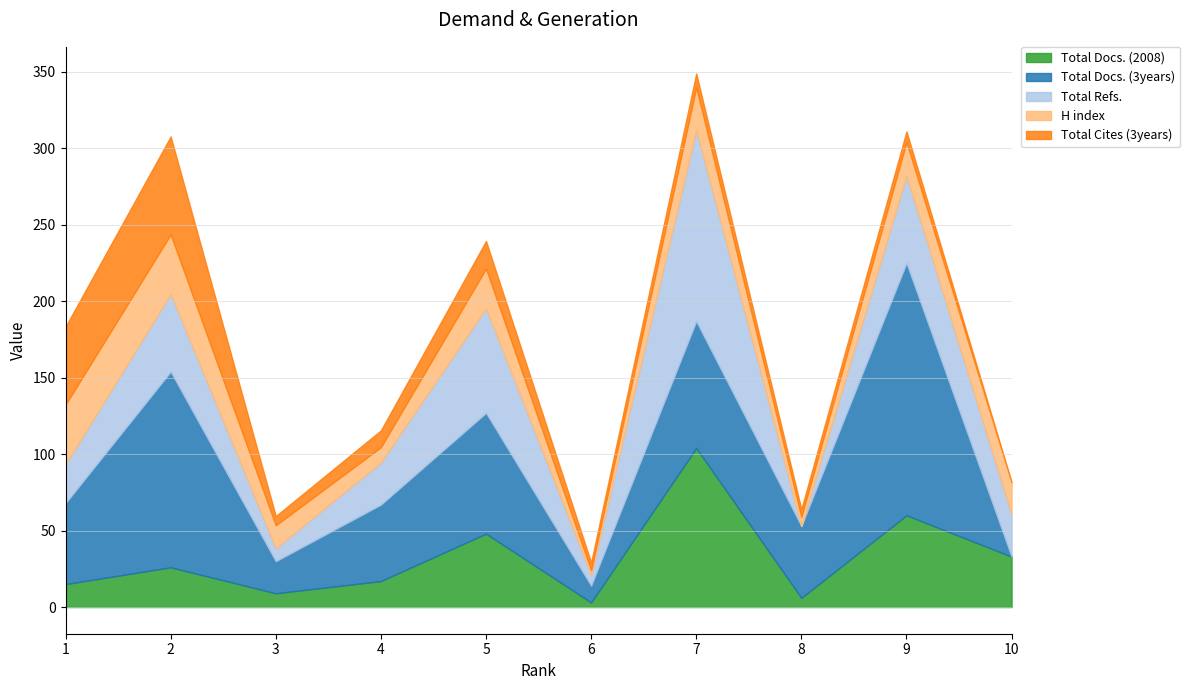

What is the value of the H index point at the 7th from the left?

28